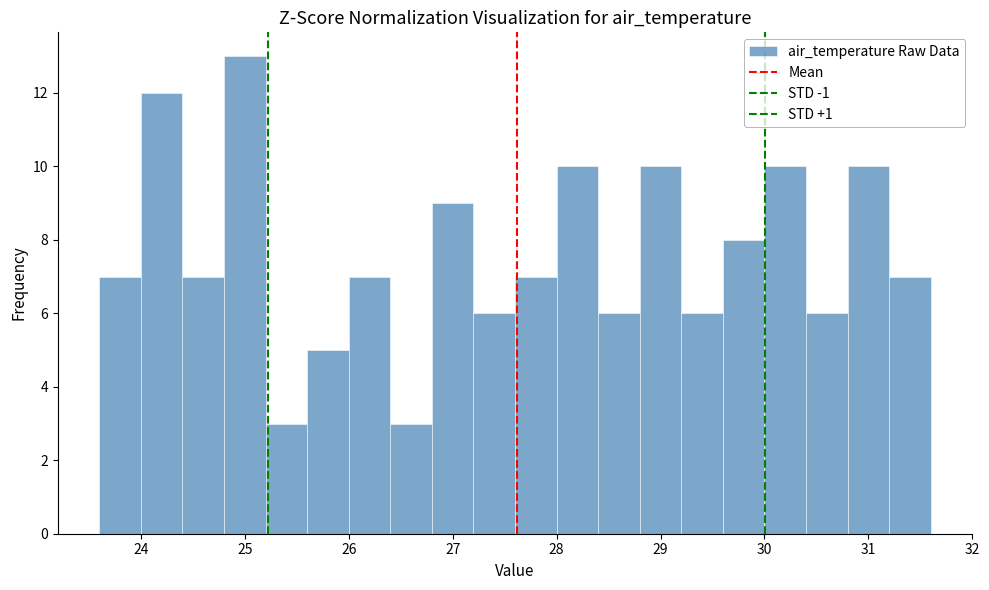

How tall is the bar that spans 26.4 to 26.8 on the x-axis? The values are not printed on the chart, so give them approximately, as read against the axis.

3